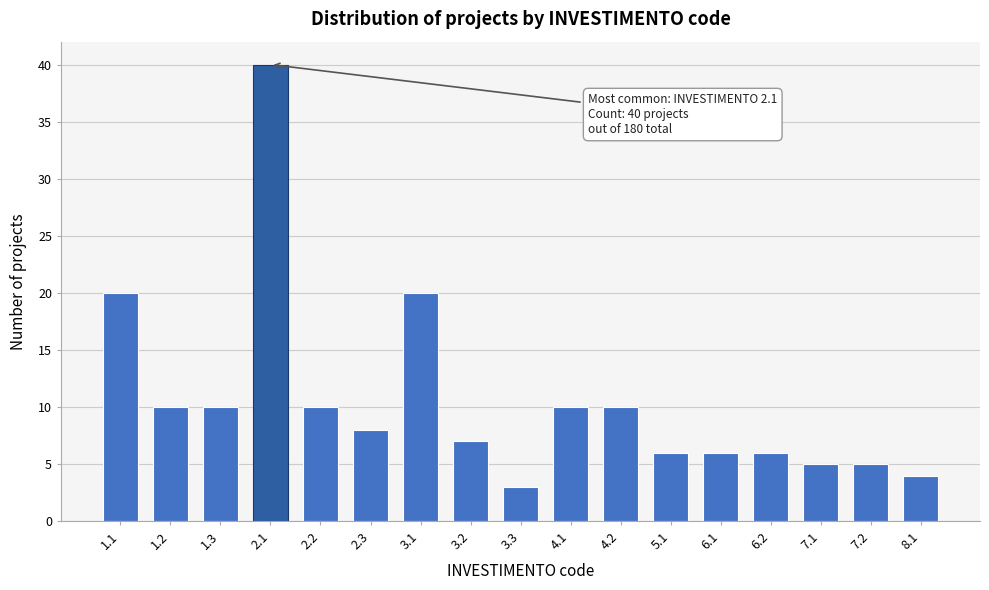

Reading left to right, list all the values displayed in this chart.

1.1=20	1.2=10	1.3=10	2.1=40	2.2=10	2.3=8	3.1=20	3.2=7	3.3=3	4.1=10	4.2=10	5.1=6	6.1=6	6.2=6	7.1=5	7.2=5	8.1=4